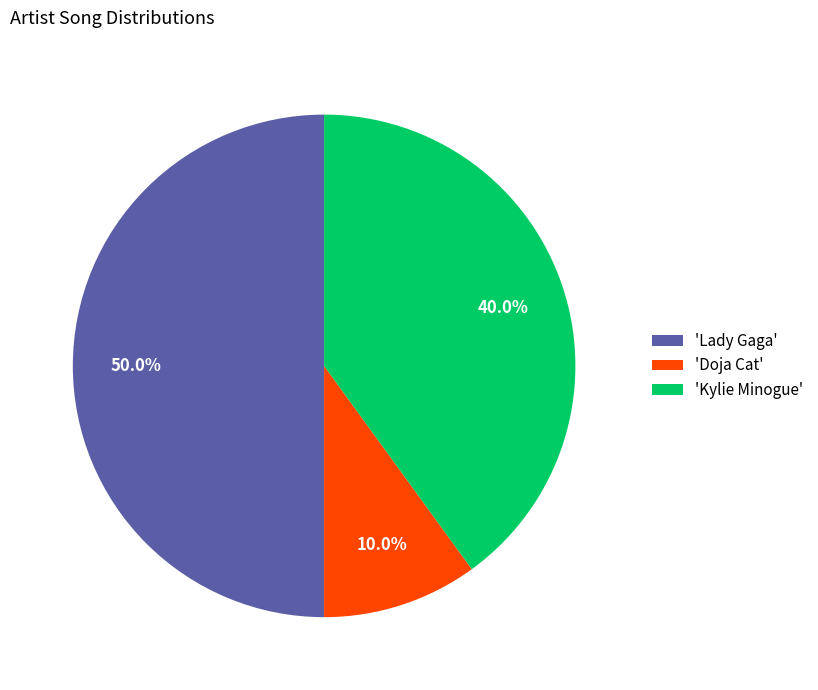

How many slices are in this pie chart?

3